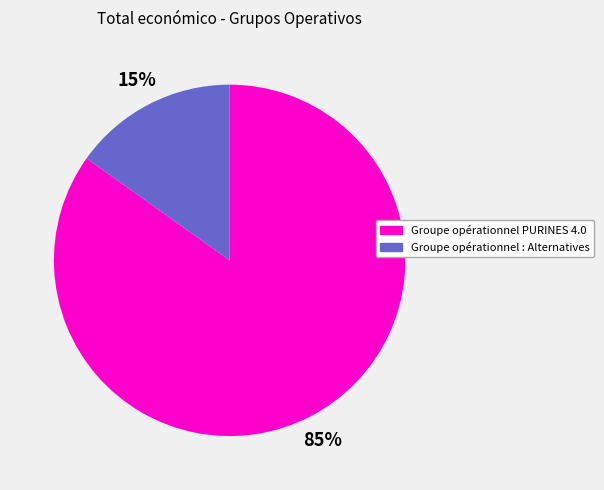

Approximately how many times larger is the value at Groupe opérationnel : Alternatives compared to Groupe opérationnel PURINES 4.0?

0.2